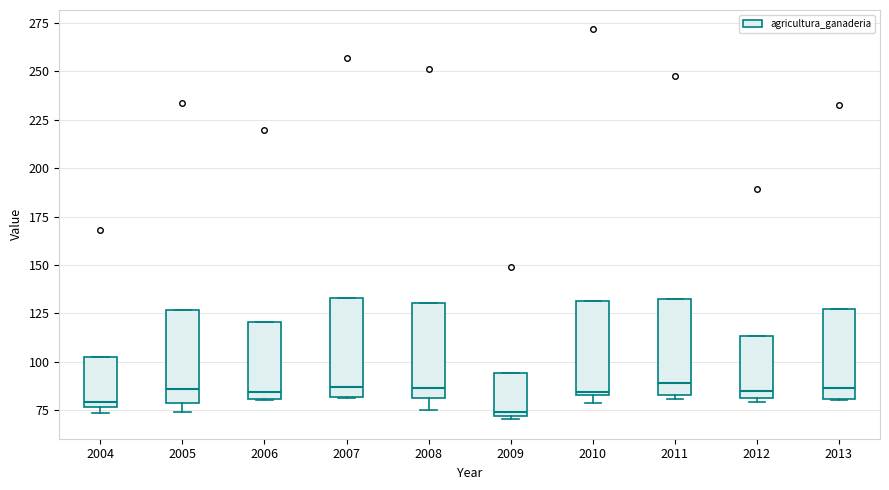

Reading left to right, read every box against the y-axis: the position of its median line, the range the box covers, and the ends of its whiskers. The values are not printed on the chart, so give them approximately, as read against the axis.

2004: median 80, box 75 to 100, whiskers 75 (just below the box's lower edge) to 100
2005: median 85, box 80 to 125, whiskers 75 to 125
2006: median 85, box 80 to 120, whiskers 80 to 120
2007: median 85, box 80 to 135, whiskers 80 to 135
2008: median 85, box 80 to 130, whiskers 75 to 130
2009: median 75, box 70 to 95, whiskers 70 (just below the box's lower edge) to 95
2010: median 85, box 85 to 130, whiskers 80 to 130
2011: median 90, box 85 to 130, whiskers 80 to 130
2012: median 85, box 80 to 115, whiskers 80 (just below the box's lower edge) to 115
2013: median 85, box 80 to 125, whiskers 80 to 125